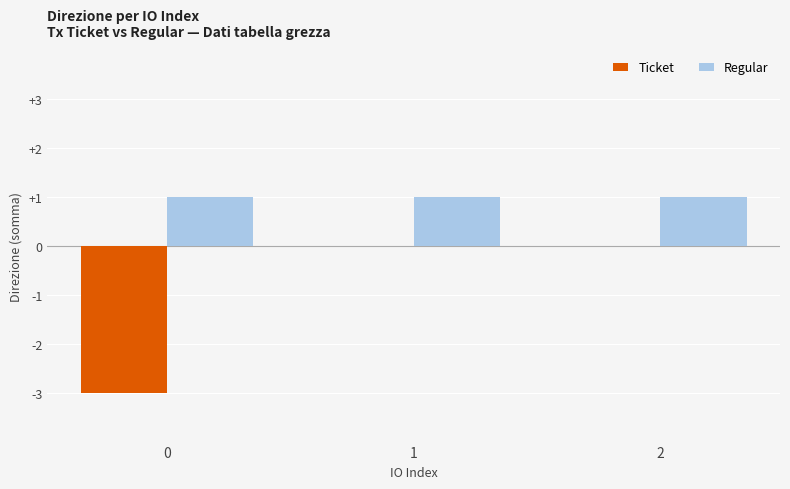

True or false: Regular has a value of 1 at 2.

True